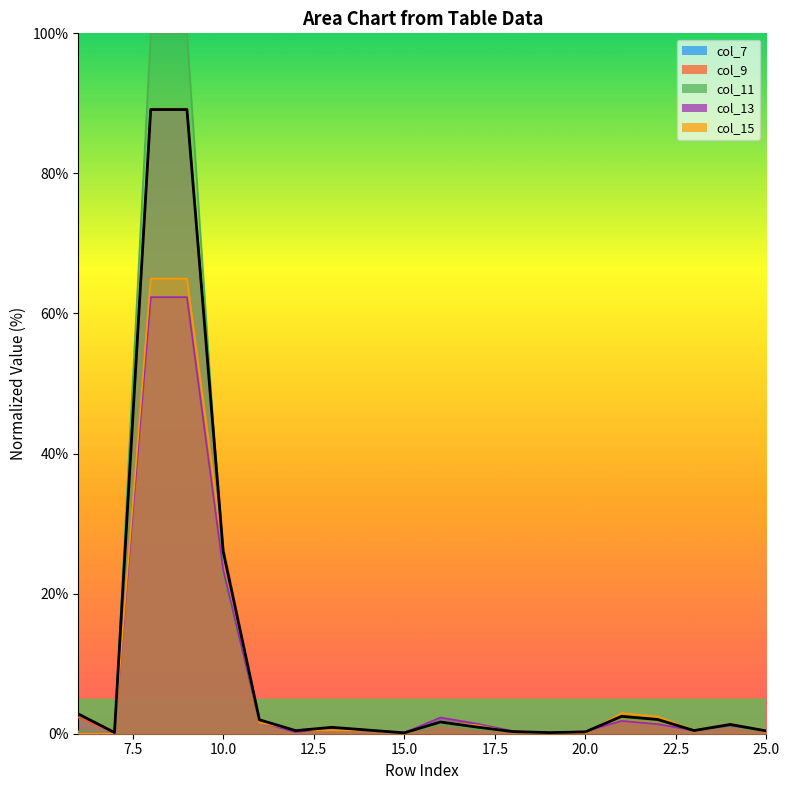

Is the value of col_7 at 19 greater than the value of col_11 at 12?

No